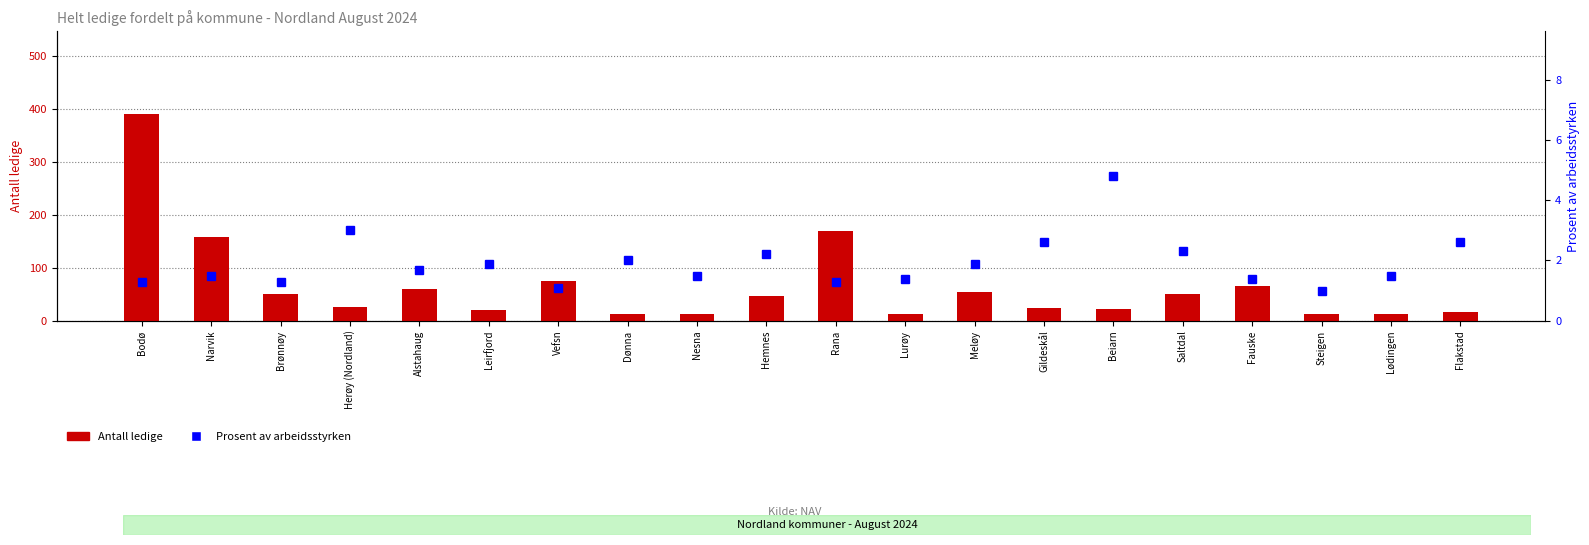

The Antall ledige series shows 20.0 at Leirfjord. True or false?

True